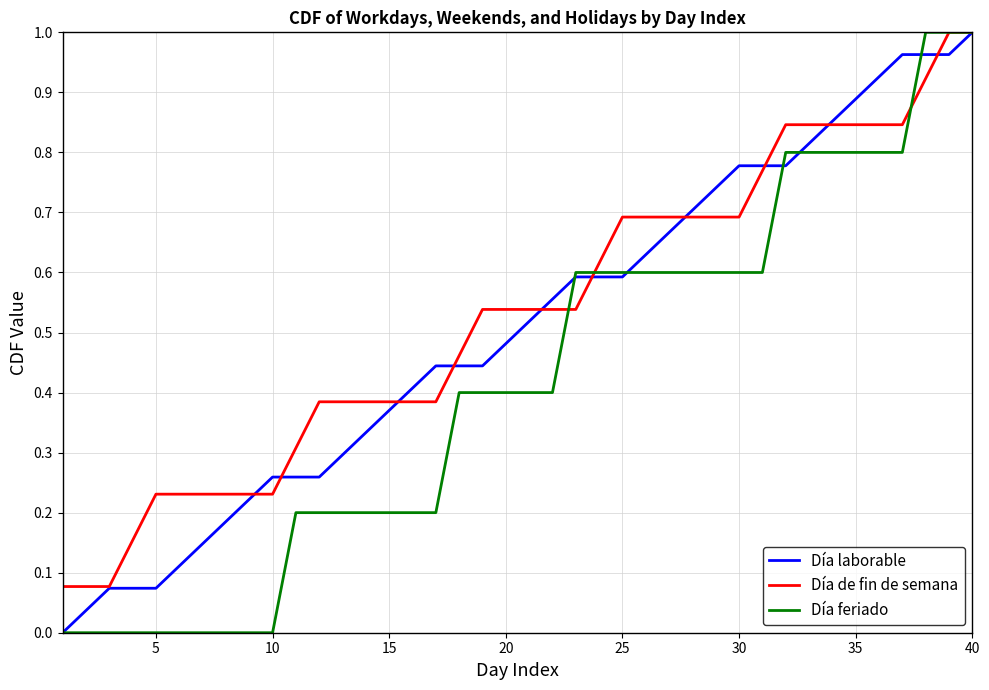

Is this an area chart (filled region under the line)?

No